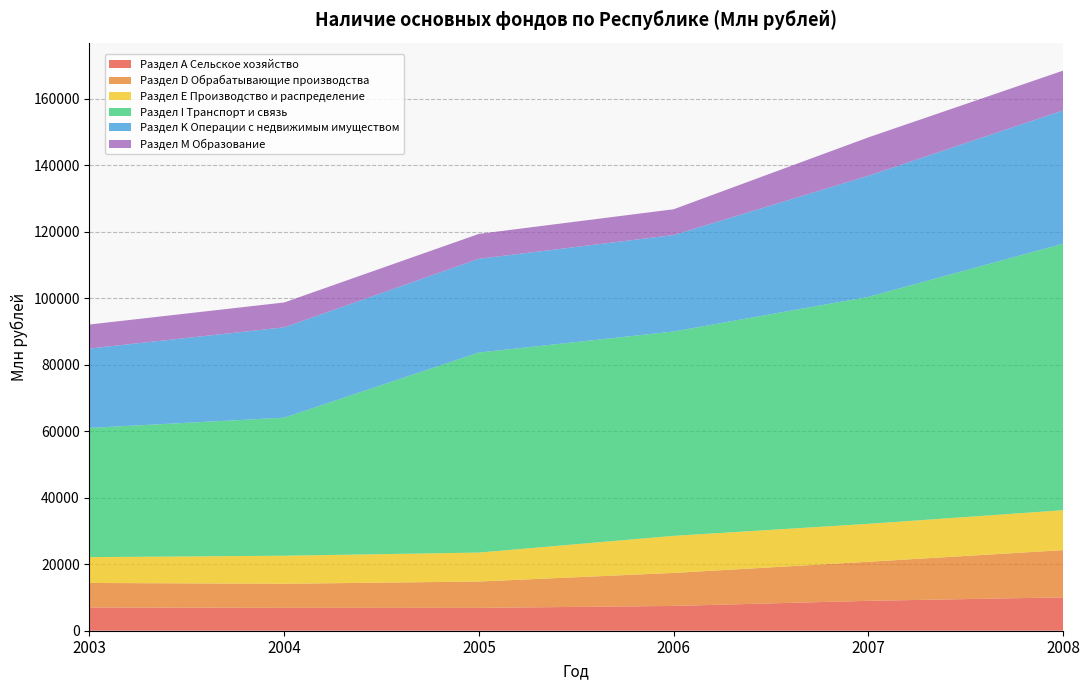

Reading right to left, what are all the values shown in this chart?

Раздел А Сельское хозяйство: 10037	9000	7459	6877	6888	6997
Раздел D Обрабатывающие производства: 14205	11749	9930	7923	7239	7372
Раздел Е Производство и распределение: 12018	11410	11153	8712	8442	7771
Раздел I Транспорт и связь: 80162	68283	61475	60184	41528	38874
Раздел K Операции с недвижимым имуществом: 40105	36426	29023	28202	27180	23888
Раздел M Образование: 11968	11548	7756	7493	7479	7225